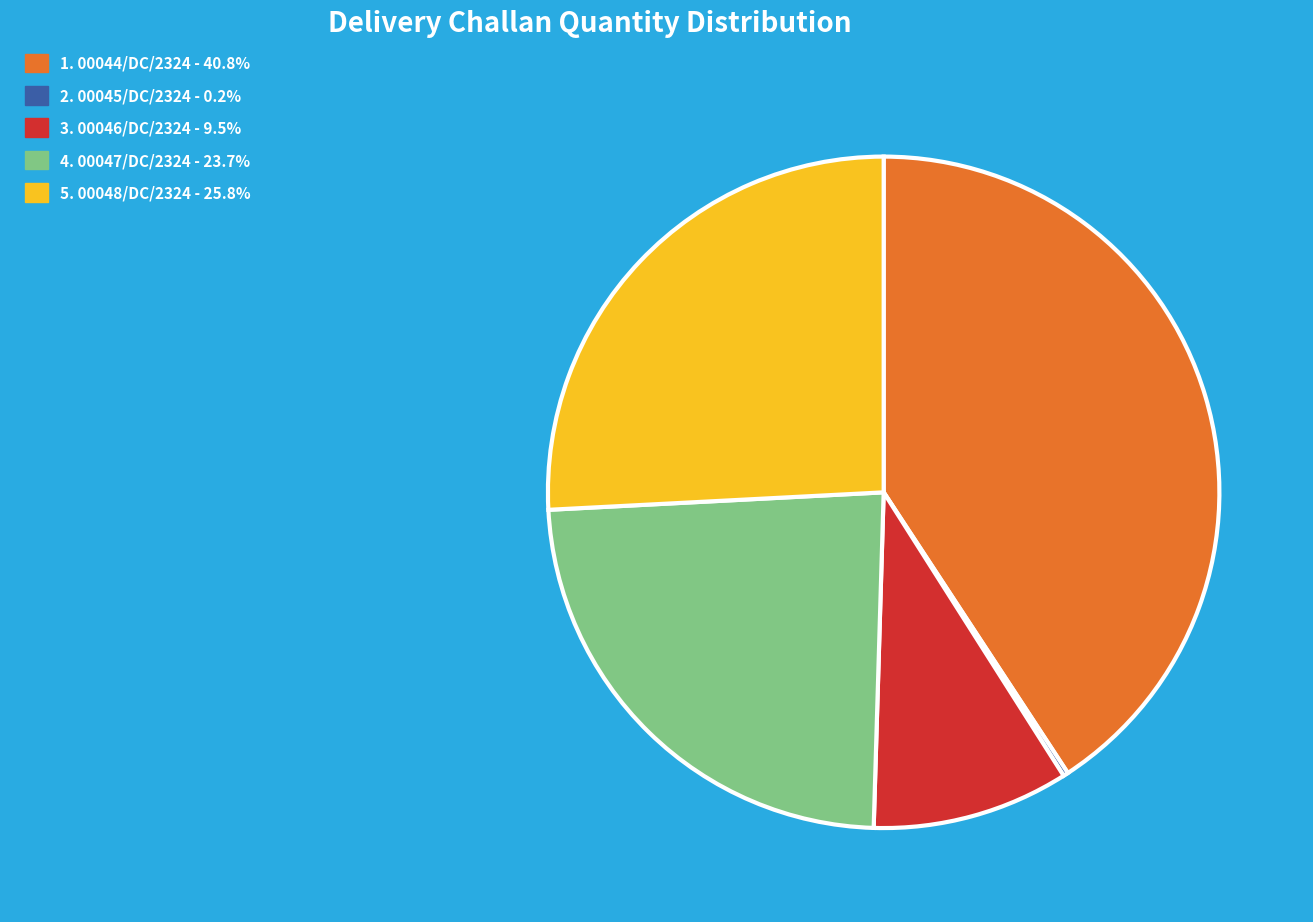

Is there a majority slice in this chart?

No